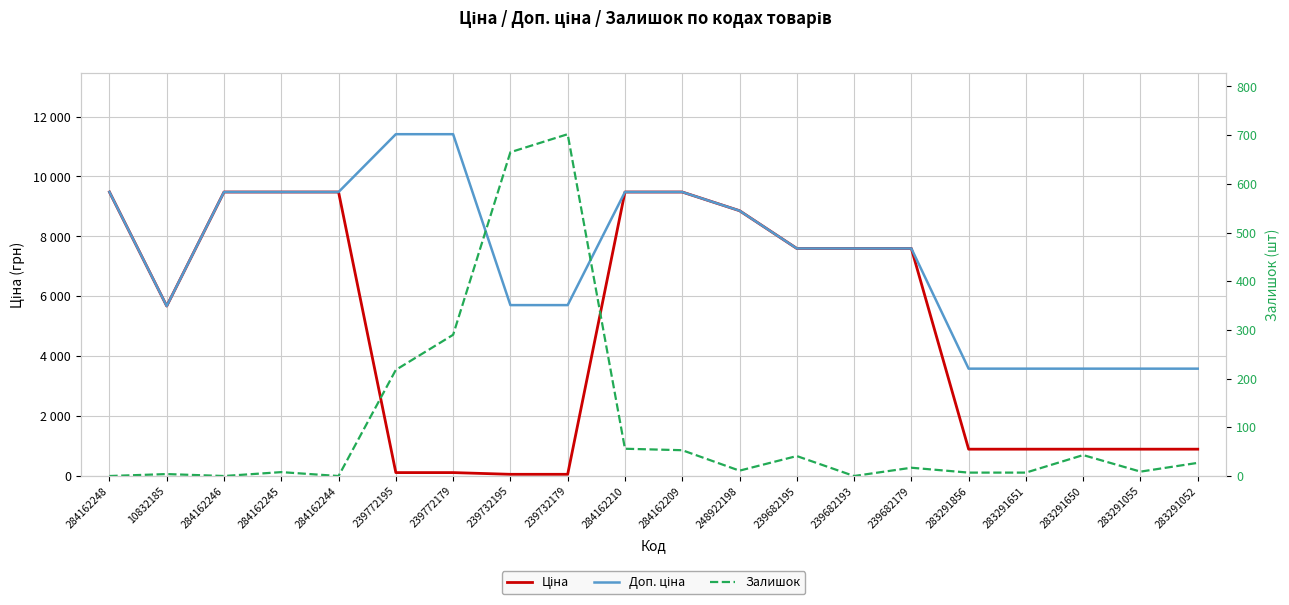

Reading left to right, what are all the values shown in this chart?

Ціна: 284162248=9480.1	10832185=5673.8	284162246=9480.1	284162245=9480.1	284162244=9480.1	239772195=114.1	239772179=114.1	239732195=57.0	239732179=57.0	284162210=9480.1	284162209=9480.1	248922198=8856.7	239682195=7596.5	239682193=7596.5	239682179=7596.5	283291856=895.9	283291651=895.9	283291650=895.9	283291055=895.9	283291052=895.9
Доп. ціна: 284162248=9480.1	10832185=5673.8	284162246=9480.1	284162245=9480.1	284162244=9480.1	239772195=11410.0	239772179=11410.0	239732195=5705.0	239732179=5705.0	284162210=9480.1	284162209=9480.1	248922198=8856.7	239682195=7596.5	239682193=7596.5	239682179=7596.5	283291856=3583.6	283291651=3583.6	283291650=3583.6	283291055=3583.6	283291052=3583.6
Залишок: 284162248=0.0	10832185=4.0	284162246=0.0	284162245=8.0	284162244=0.0	239772195=218.0	239772179=290.0	239732195=665.0	239732179=702.0	284162210=56.0	284162209=53.0	248922198=11.0	239682195=41.0	239682193=0.0	239682179=17.0	283291856=7.0	283291651=7.0	283291650=43.0	283291055=9.0	283291052=27.0